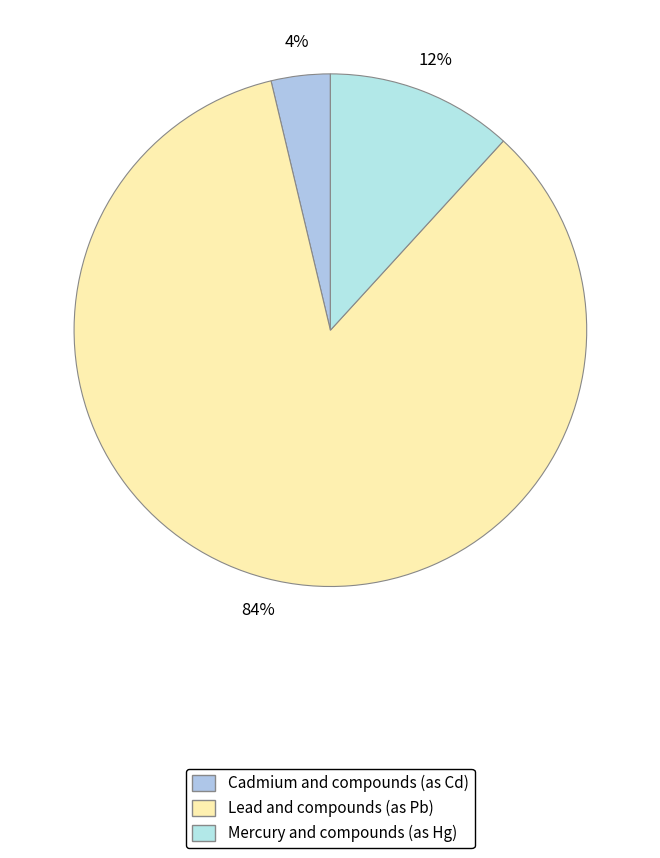

Count the number of slices in the pie.

3